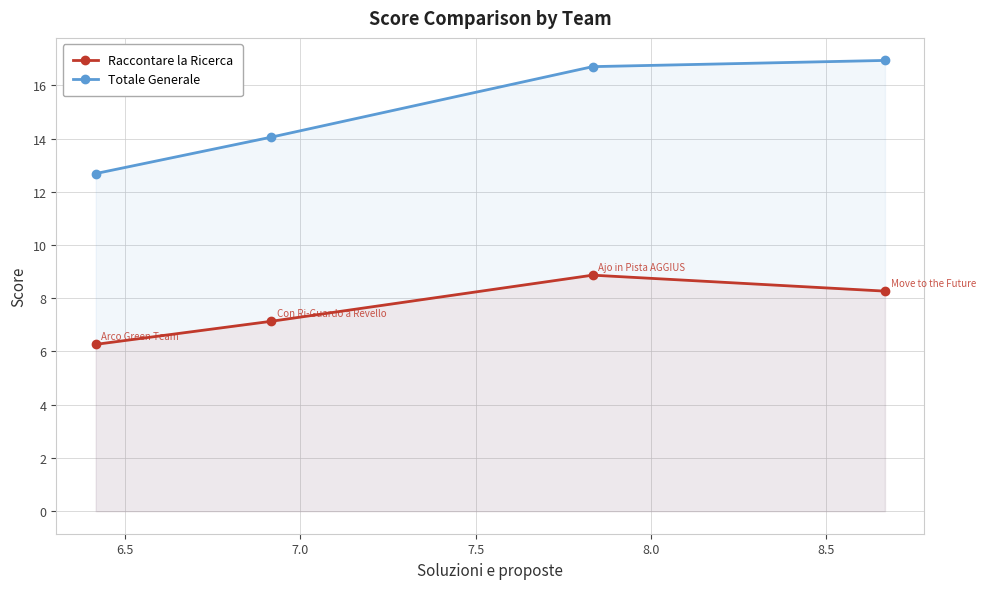

At how many categories does at least one series exceed 12?

4